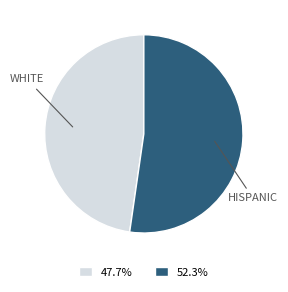

Which category has the smallest portion of the pie?

WHITE